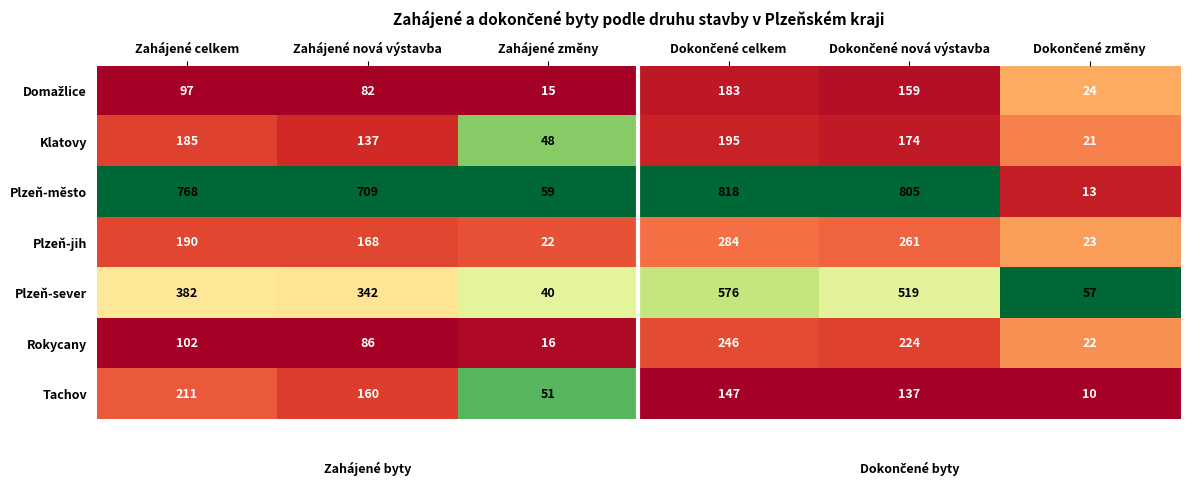

The value of Plzeň-sever at Zahájené změny is 14. True or false?

False